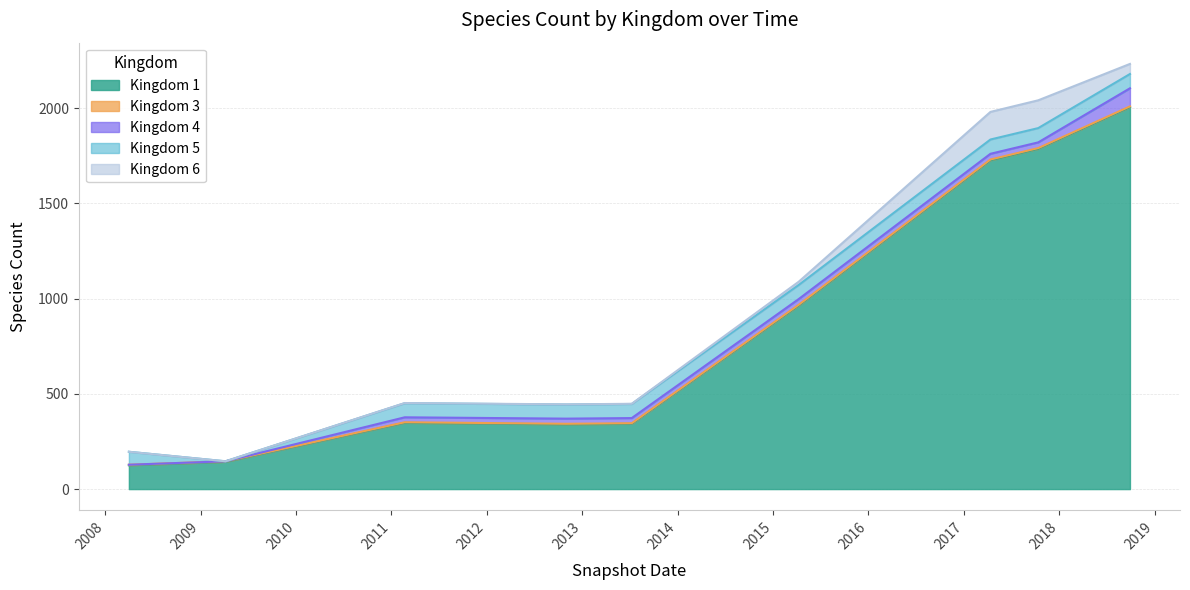

What are all the series names shown in the legend?

kingdom_1, kingdom_3, kingdom_4, kingdom_5, kingdom_6